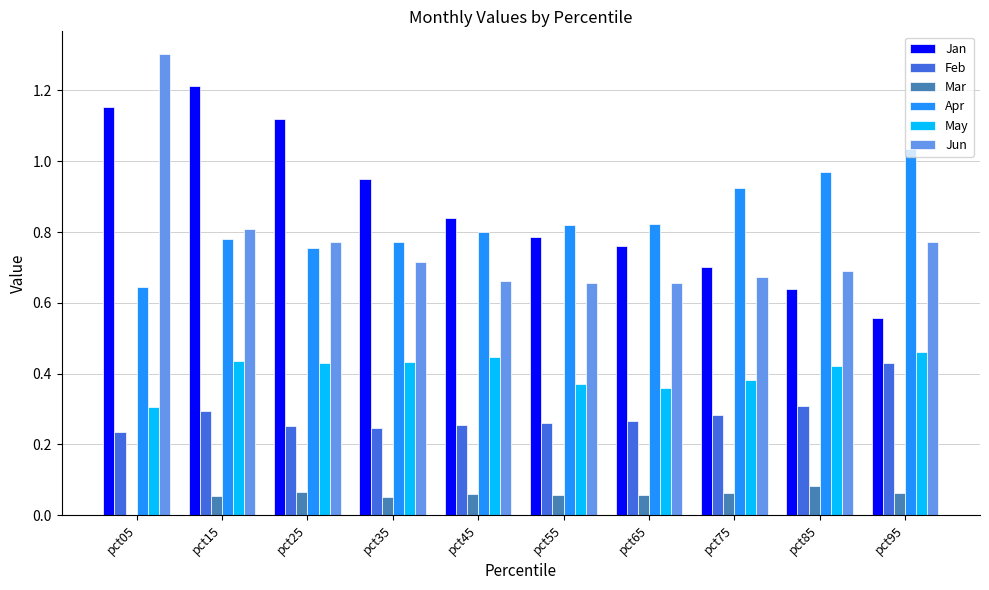

Is the value of Apr at pct45 greater than the value of Jan at pct65?

Yes